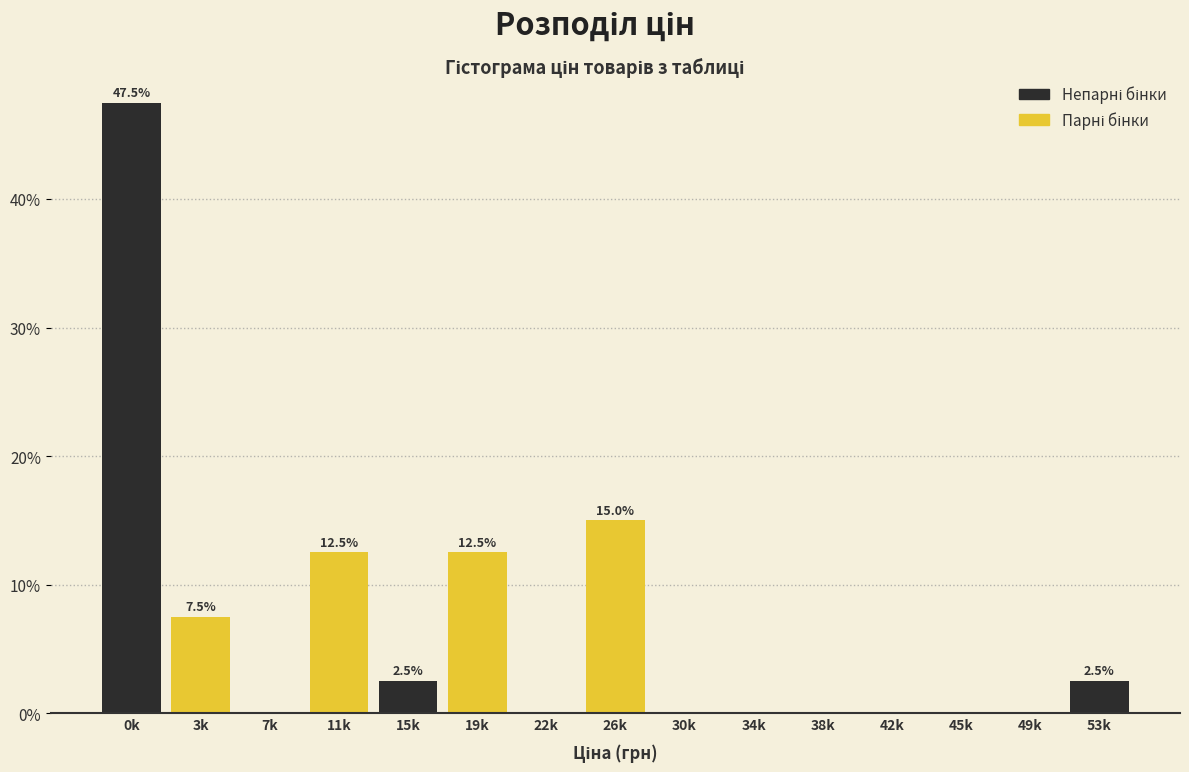

Reading left to right, transcribe all the data shown in this chart.

0k=47.5	3k=7.5	7k=0.0	11k=12.5	15k=2.5	19k=12.5	22k=0.0	26k=15.0	30k=0.0	34k=0.0	38k=0.0	42k=0.0	45k=0.0	49k=0.0	53k=2.5